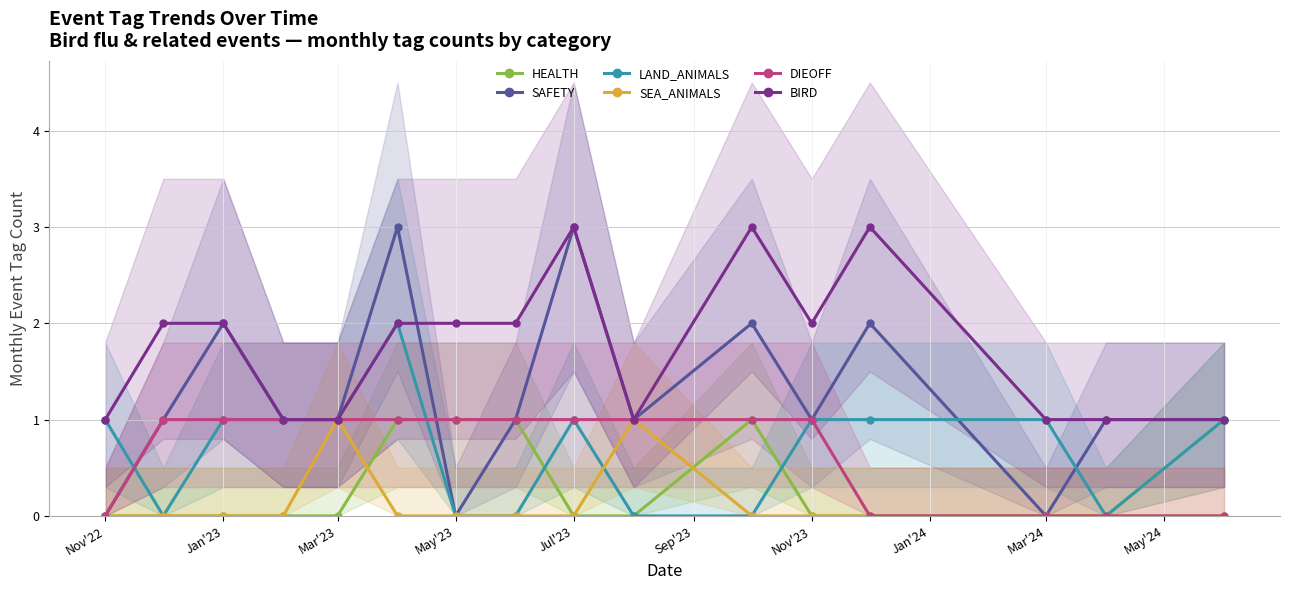

What is the maximum value for SAFETY?

3